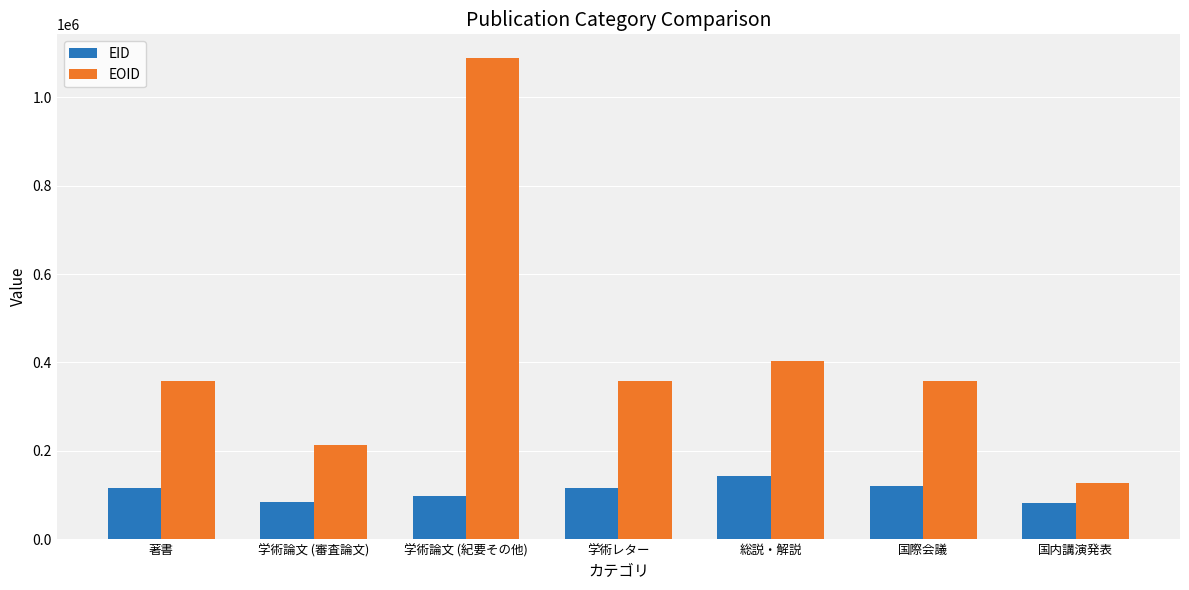

At how many categories does at least one series exceed 392281?

2